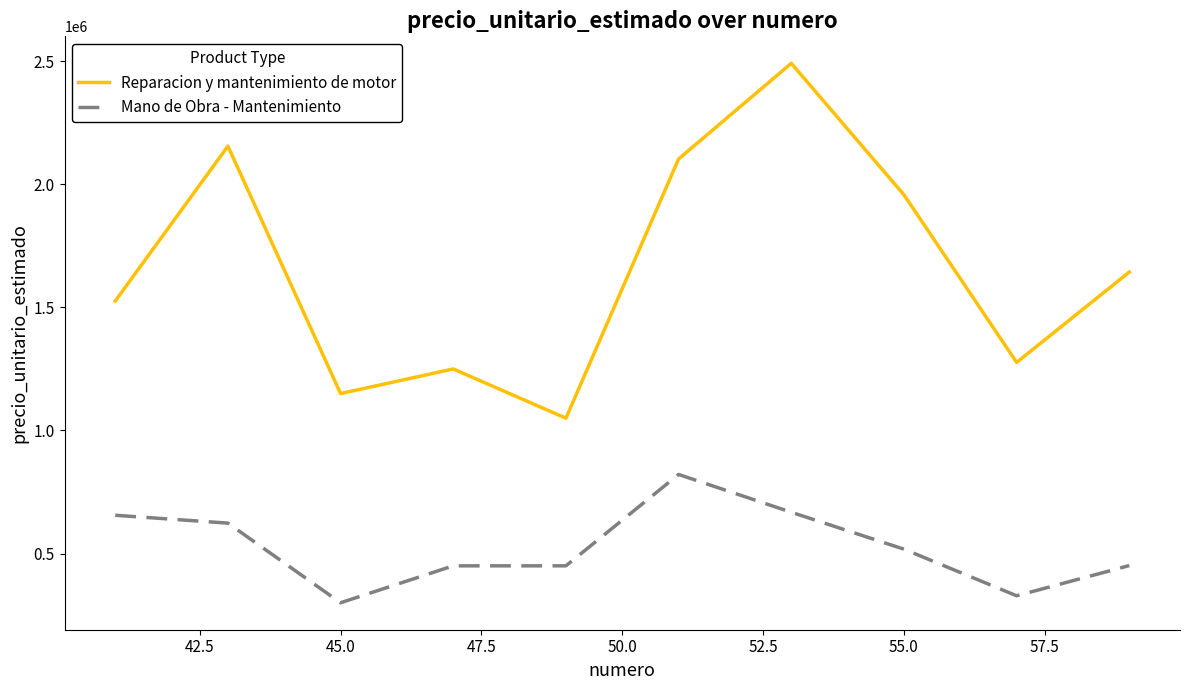

What is the value of the Reparacion y mantenimiento de motor point at the 8th from the left?

1957710